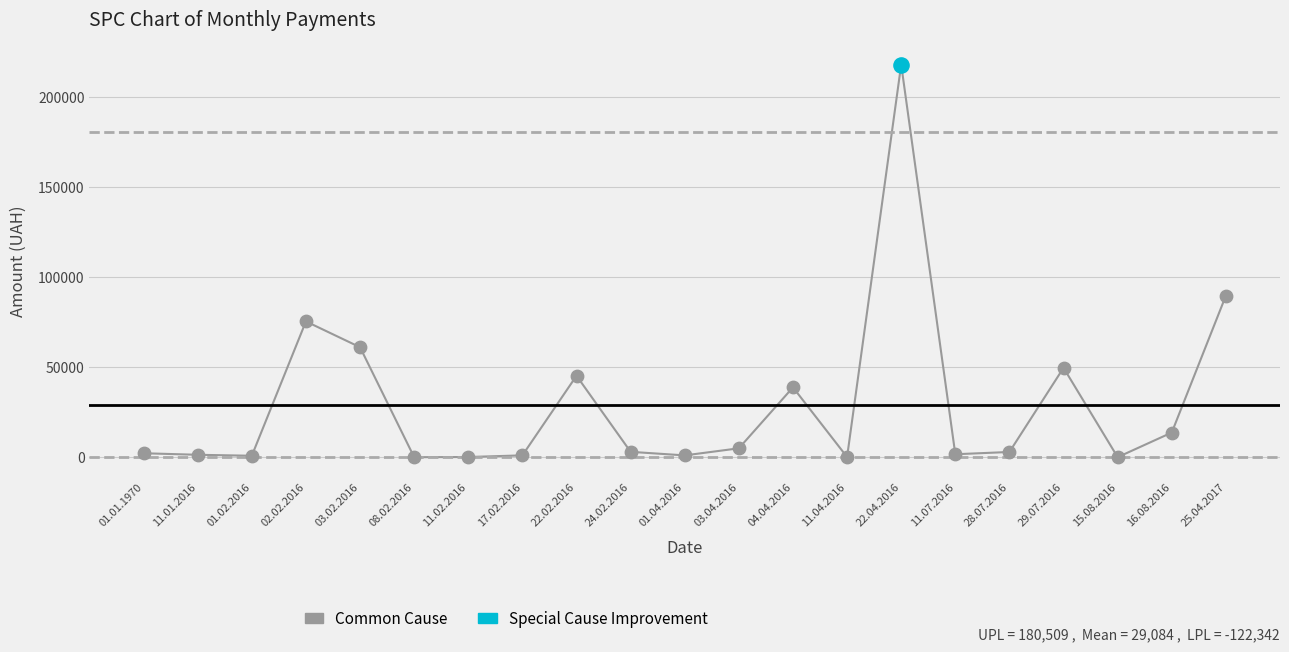

What are all the series names shown in the legend?

Common Cause, Special Cause Improvement